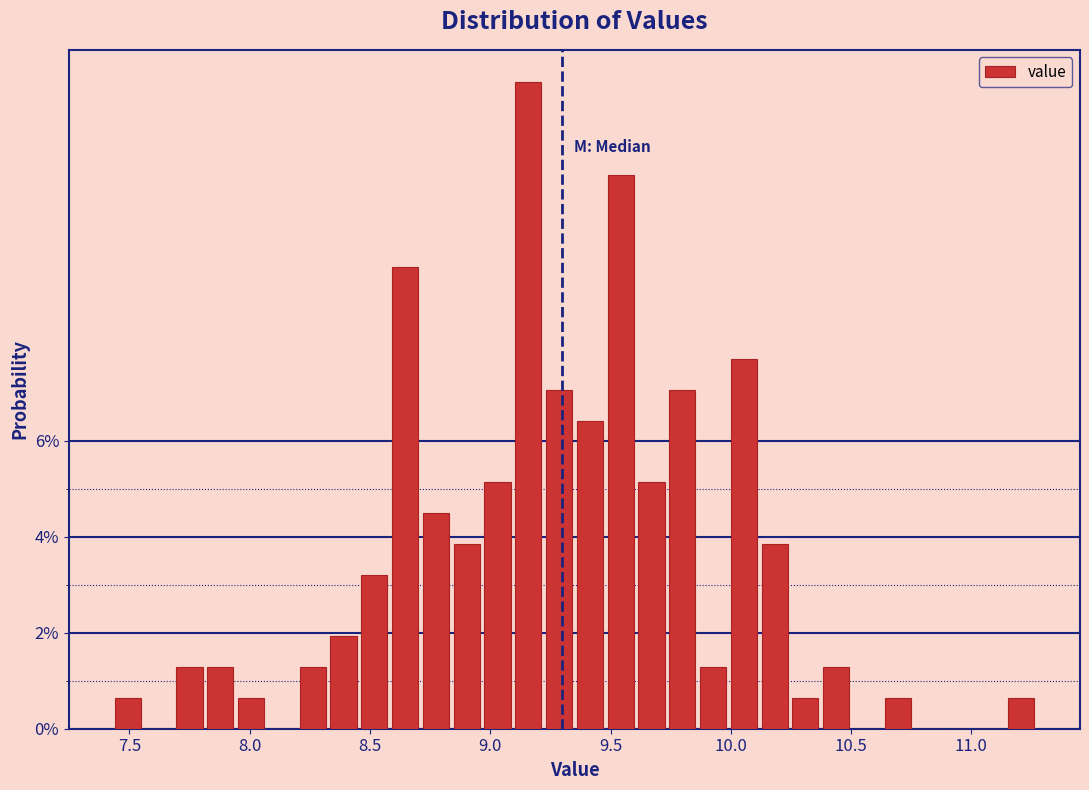

Around what value on the x-axis is the tallest bar? Give the approximate position of its centre, as read against the axis.

9.15